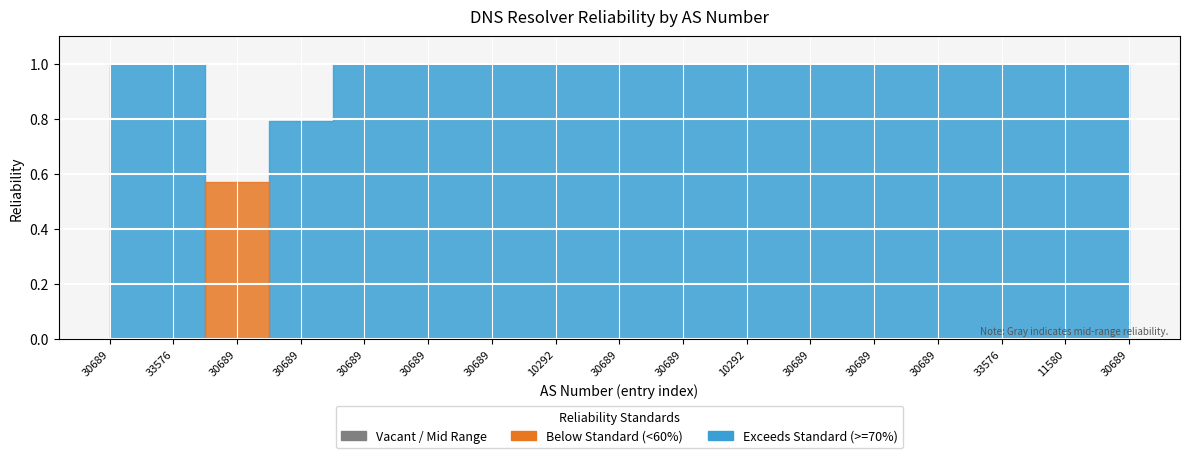

Between 30689 and 30689, which is larger?

30689